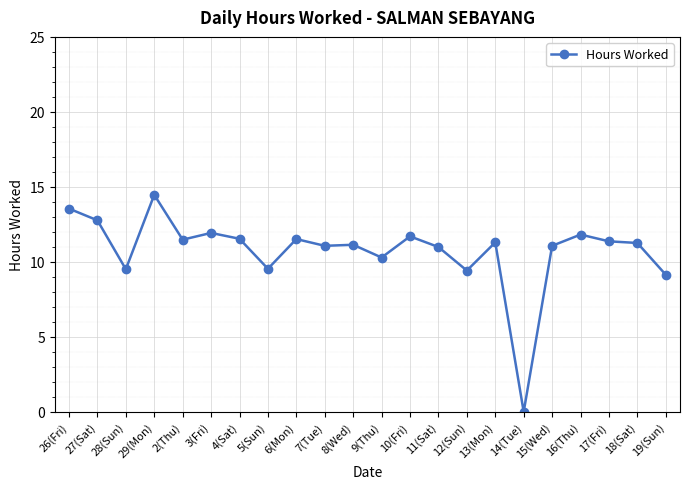

Is it true that the value at 12(Sun) is 15.9?

False